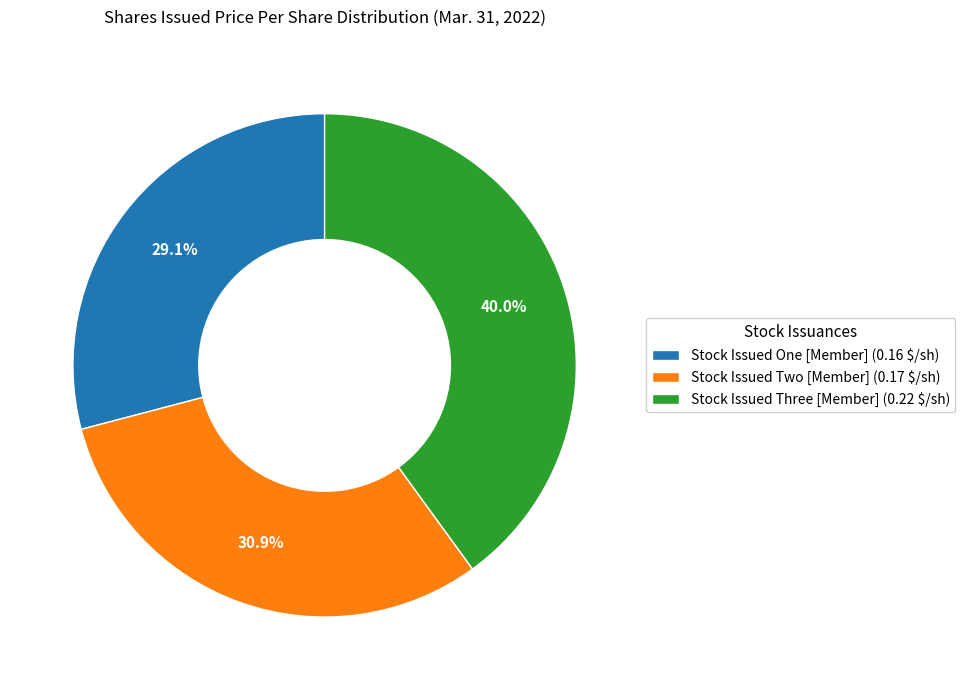

What is the largest slice in the pie chart?

Stock Issued Three [Member]